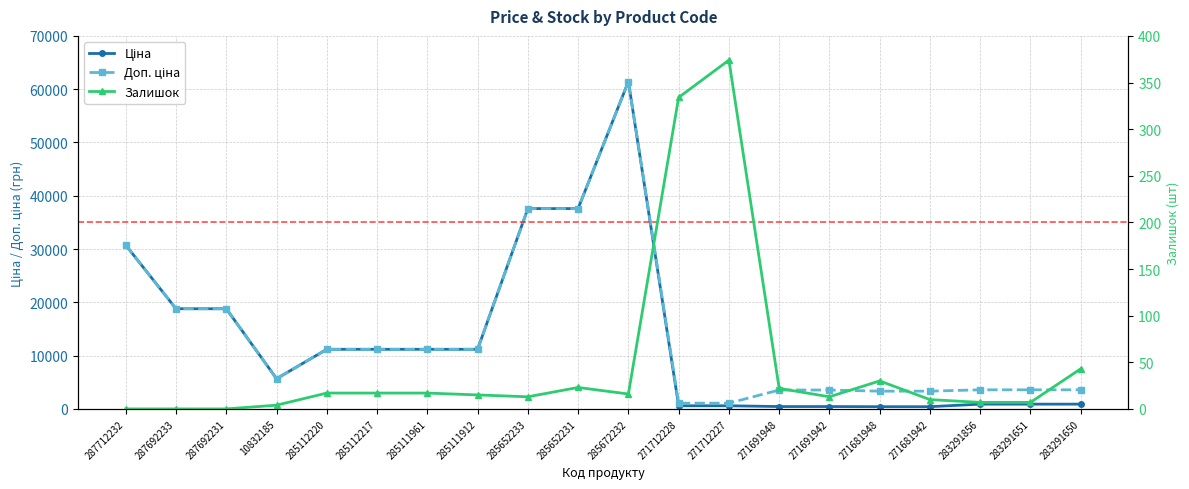

Reading right to left, what are all the values shown in this chart?

Ціна: 283291650=895.9	283291651=895.9	283291856=895.9	271681942=416.6	271681948=416.6	271691942=443.1	271691948=443.1	271712227=589.9	271712228=589.9	285672232=61434.3	285652231=37593.6	285652233=37593.6	285111912=11188.2	285111961=11188.2	285112217=11188.2	285112220=11188.2	10832185=5673.8	287692231=18796.8	287692233=18796.8	287712232=30717.1
Доп. ціна: 283291650=3583.6	283291651=3583.6	283291856=3583.6	271681942=3332.5	271681948=3332.5	271691942=3545.0	271691948=3545.0	271712227=1081.7	271712228=1081.7	285672232=61434.3	285652231=37593.6	285652233=37593.6	285111912=11188.2	285111961=11188.2	285112217=11188.2	285112220=11188.2	10832185=5673.8	287692231=18796.8	287692233=18796.8	287712232=30717.1
Залишок: 283291650=43.0	283291651=7.0	283291856=7.0	271681942=10.0	271681948=30.0	271691942=13.0	271691948=22.0	271712227=374.0	271712228=334.0	285672232=16.0	285652231=23.0	285652233=13.0	285111912=15.0	285111961=17.0	285112217=17.0	285112220=17.0	10832185=4.0	287692231=0.0	287692233=0.0	287712232=0.0